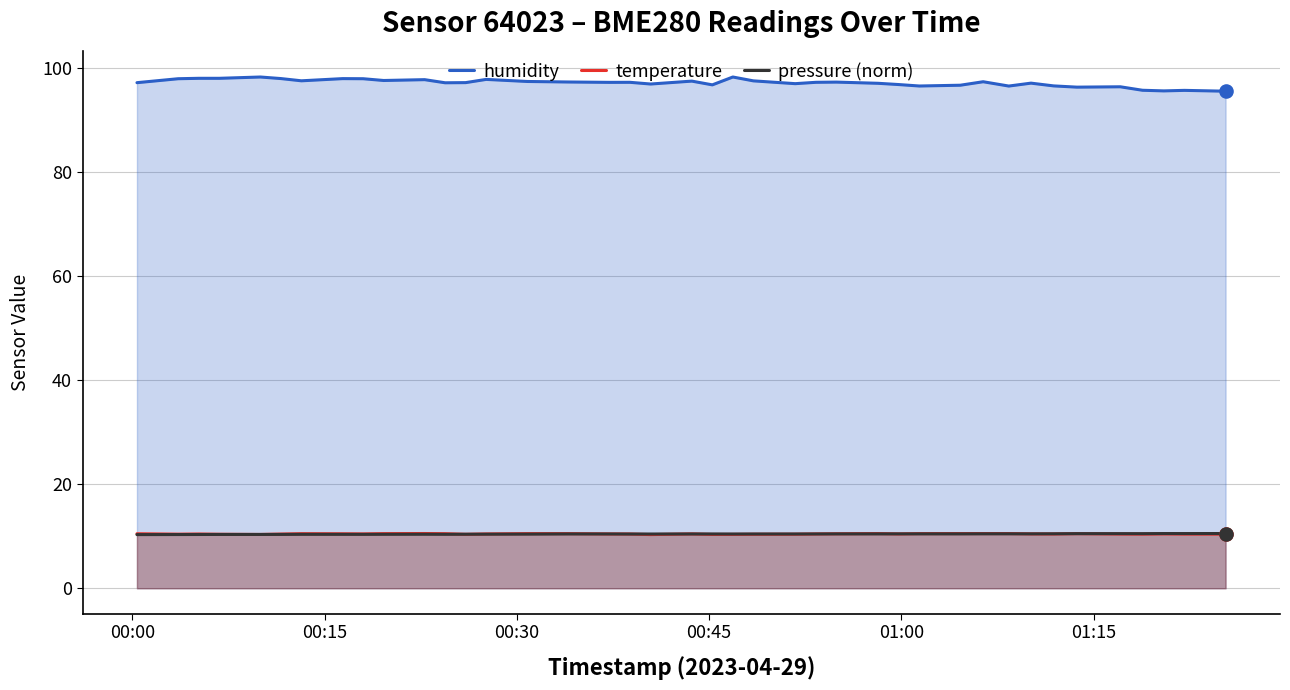

Which series has the largest total across all categories?

humidity